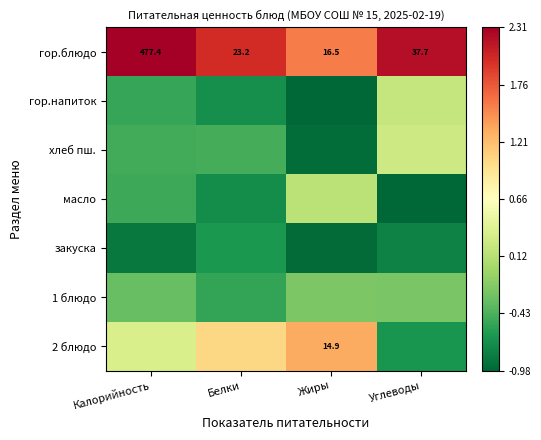

At which label does гор.блюдо first exceed 37?

Калорийность